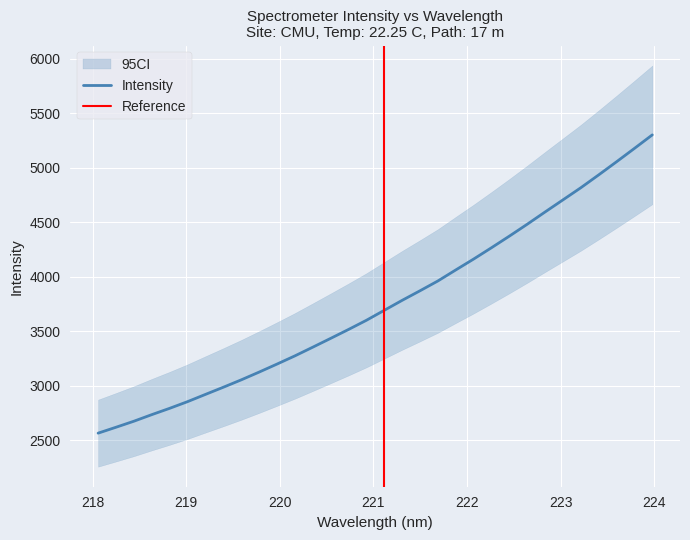

Read the value at 218.6332.

2732.8